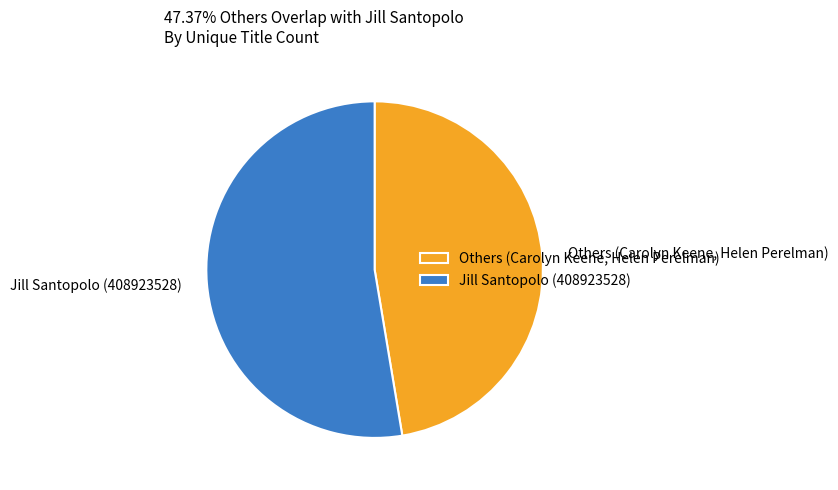

Which category has the biggest portion of the pie?

Jill Santopolo (408923528)